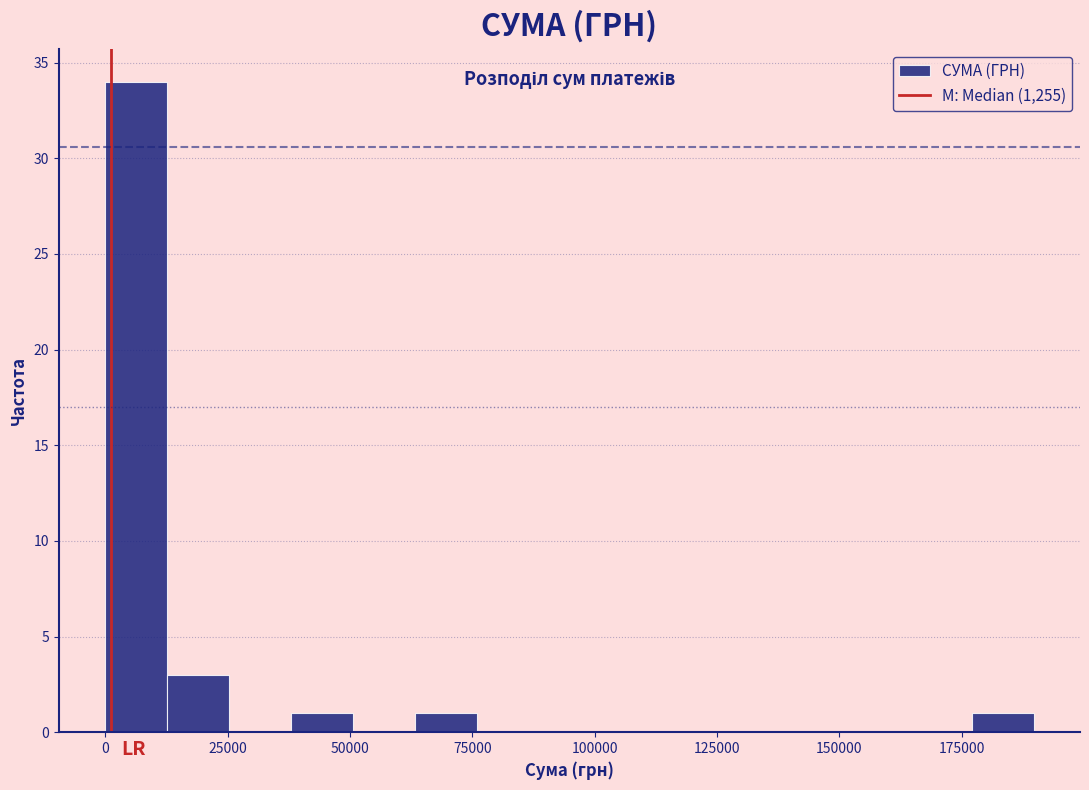

Around what value on the x-axis is the tallest bar? Give the approximate position of its centre, as read against the axis.

5000